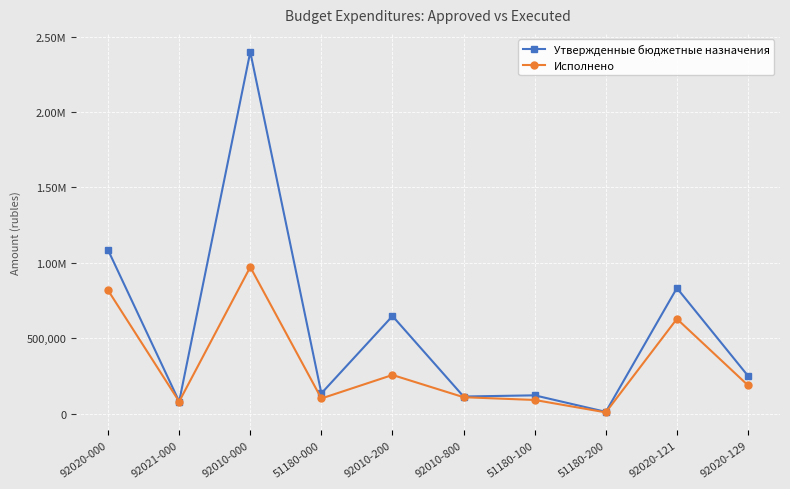

What is the spread (max minus min) of values at 92020-121?

204137.0